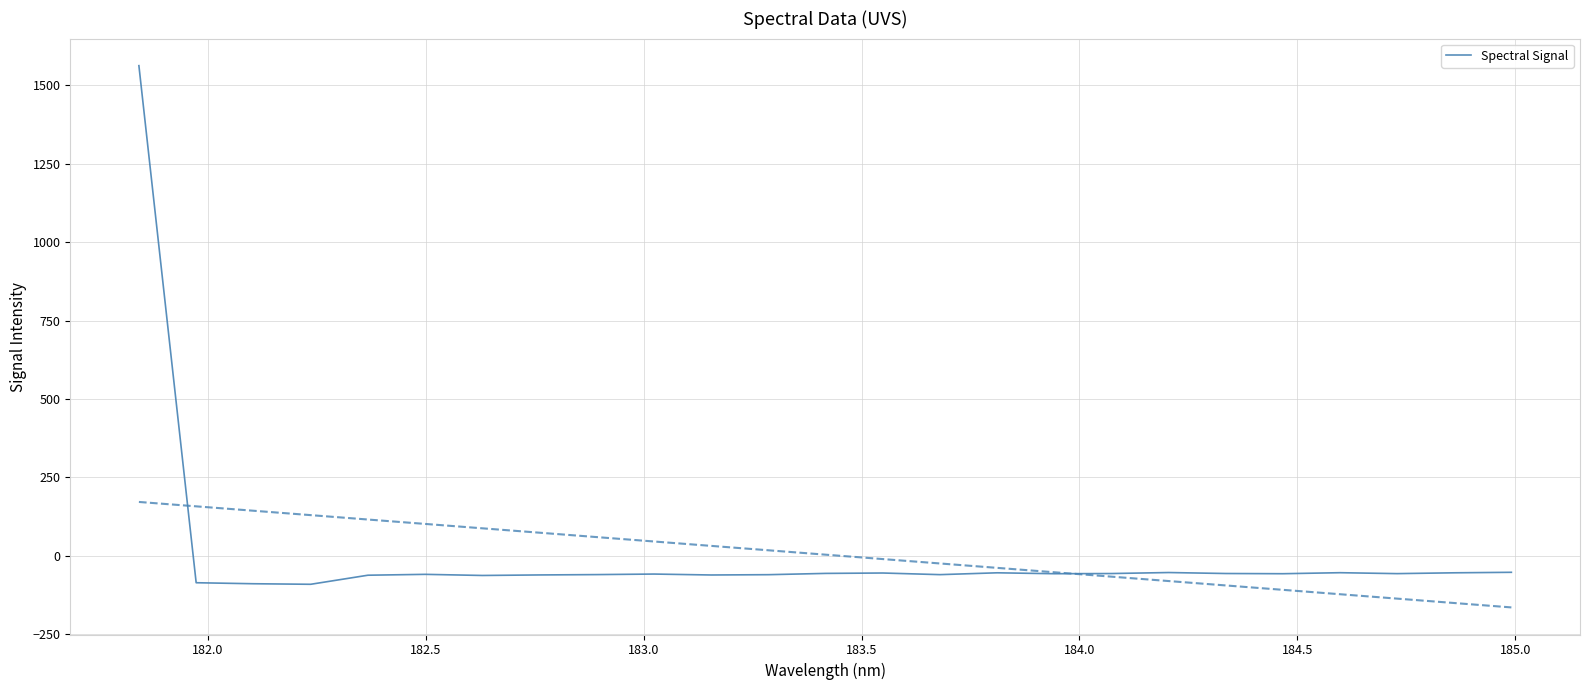

How many points are higher than both their immediate neighbors (excluding endpoints)?

6